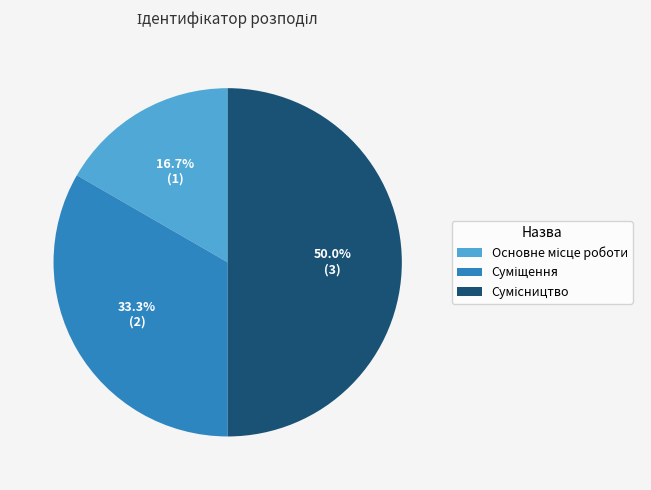

To the nearest percent, what is the difference between the Суміщення and Сумісництво slice percentages?

17%